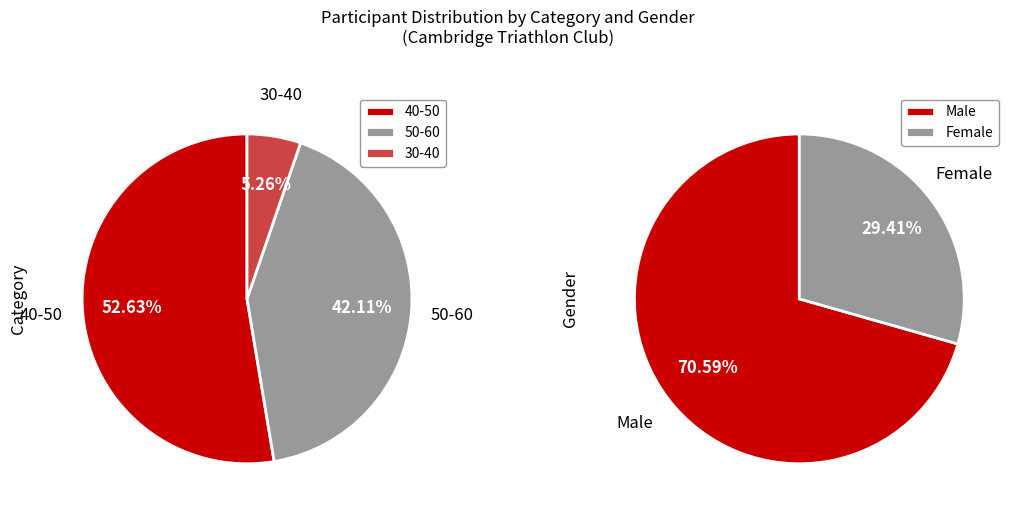

How much of the chart is everything except Male?

29.4%